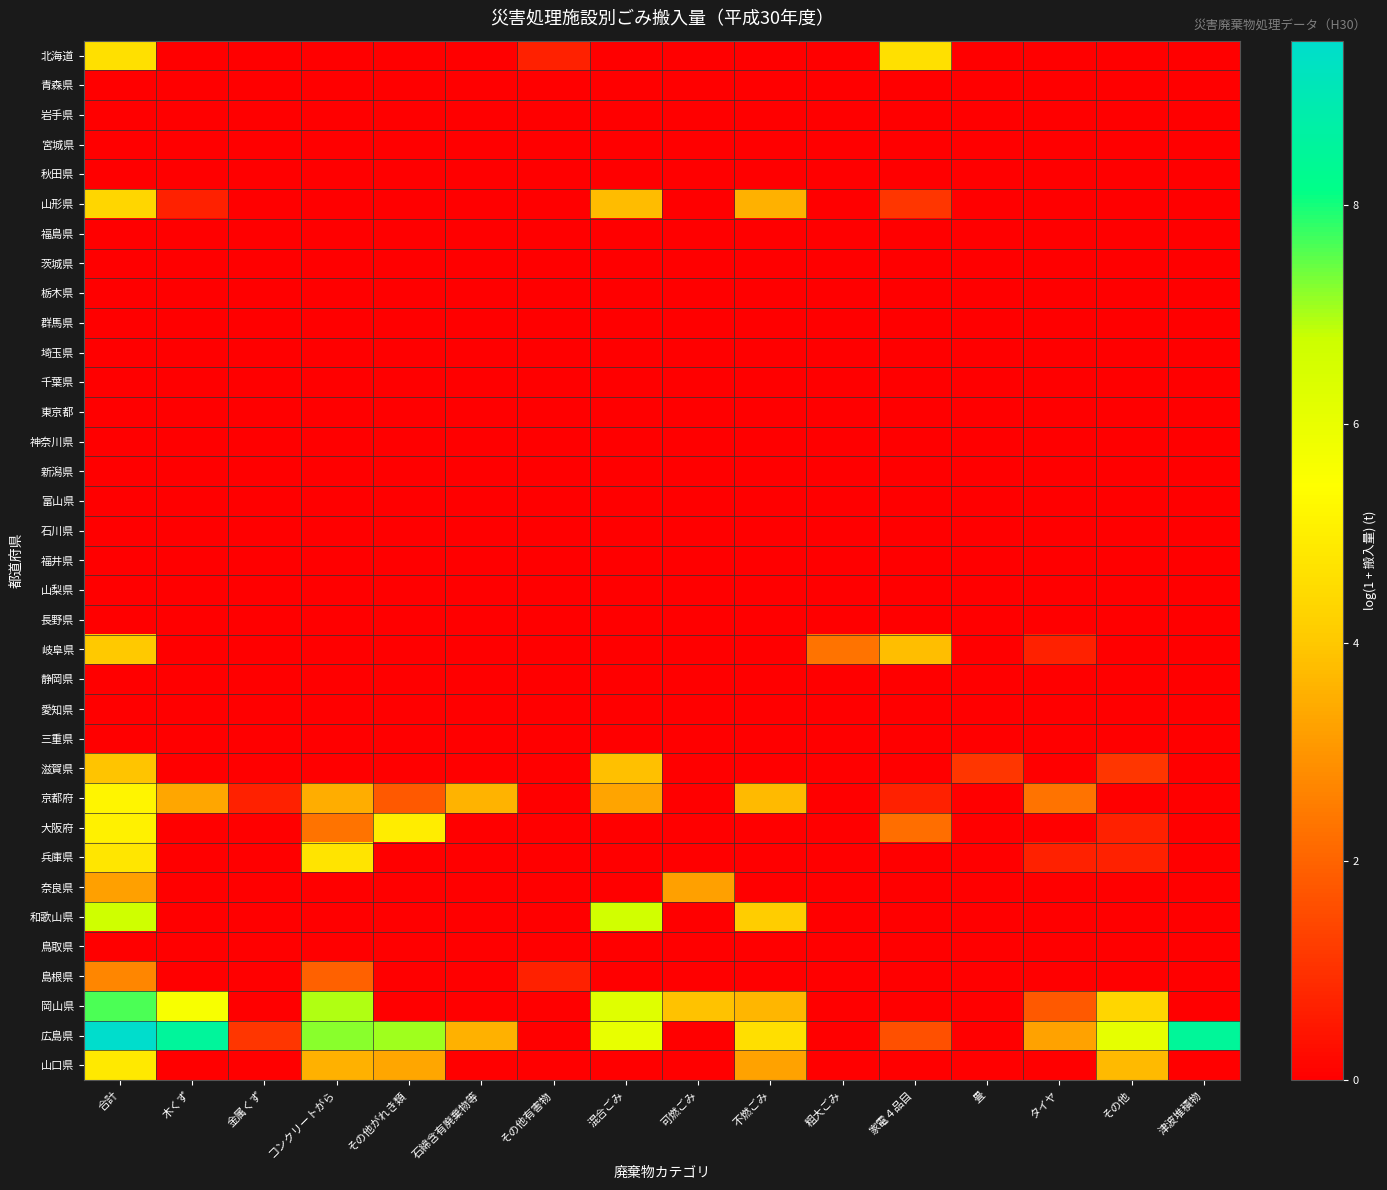

Which series has the largest total across all categories?

広島県